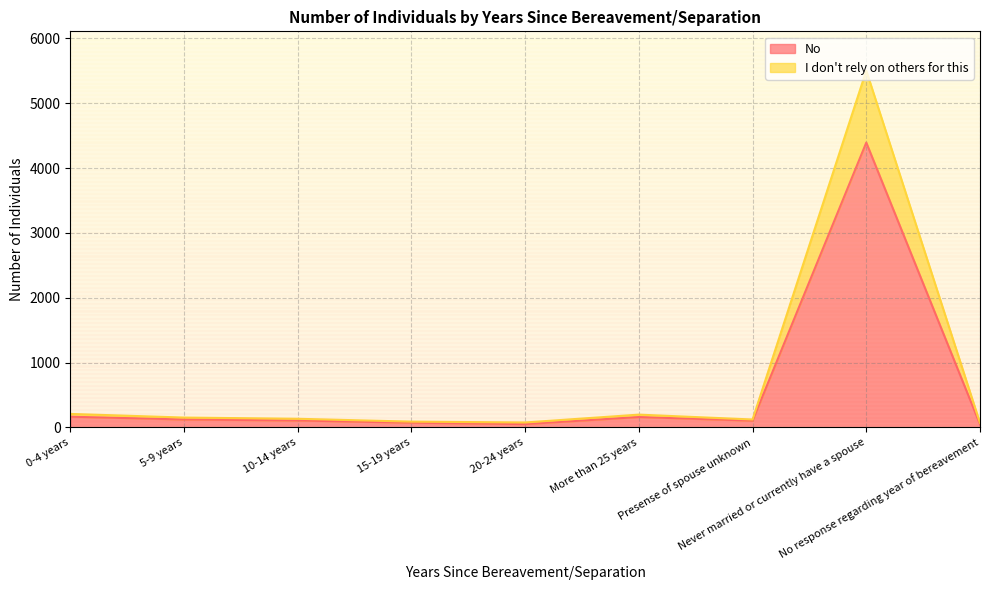

At which label does I don't rely on others for this first exceed 133?

0-4 years